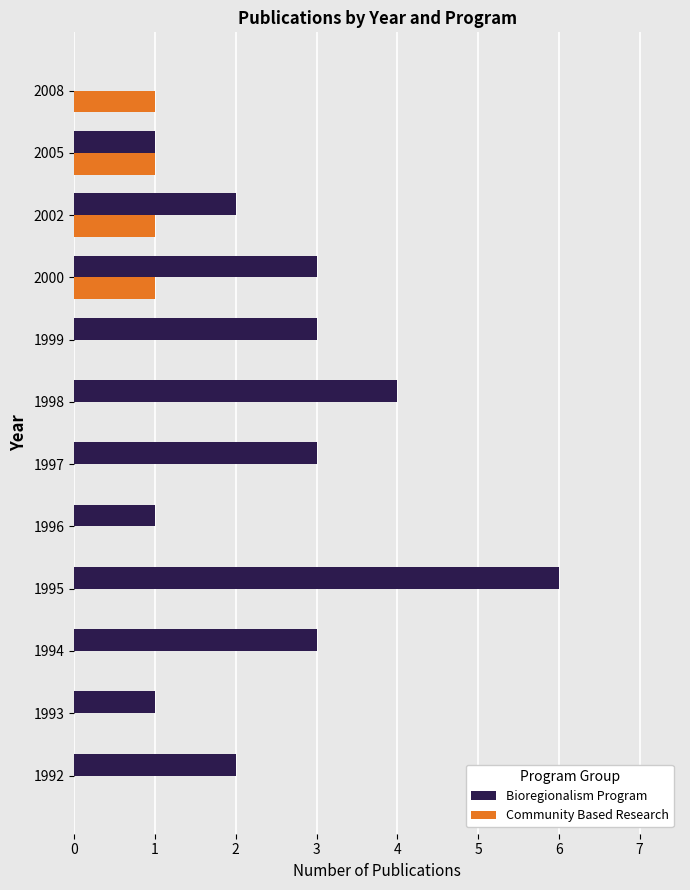

Is it true that Community Based Research equals -1 at 1999?

False